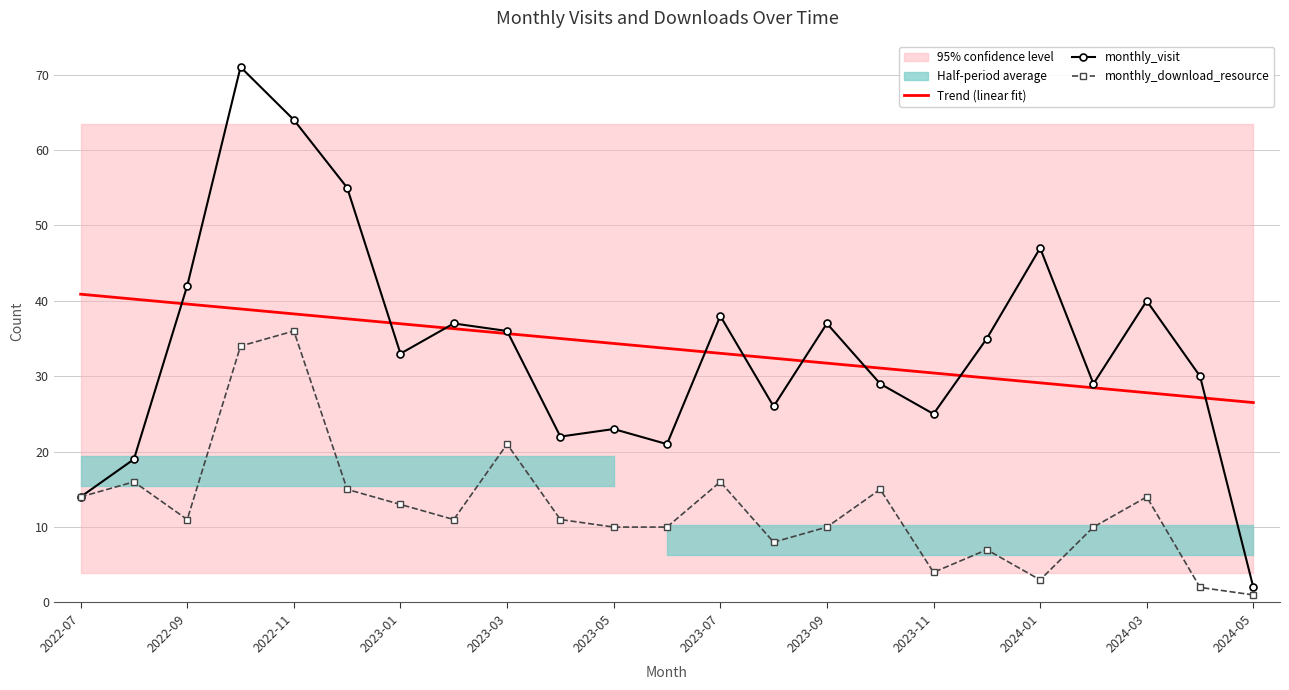

What is the highest value of the monthly_download_resource series?

36.0